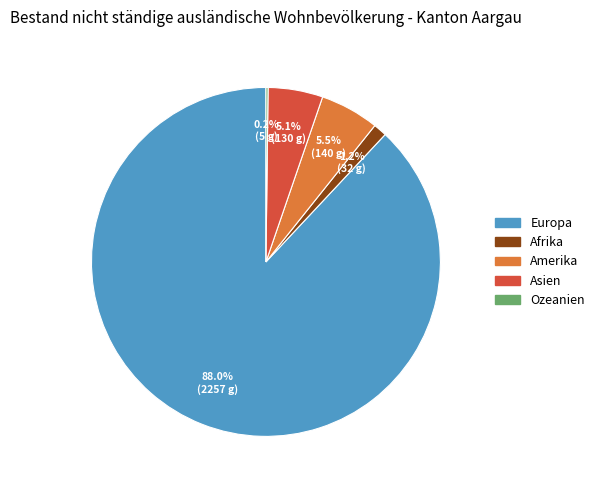

Combined, do Europa and Amerika account for over 50%?

Yes